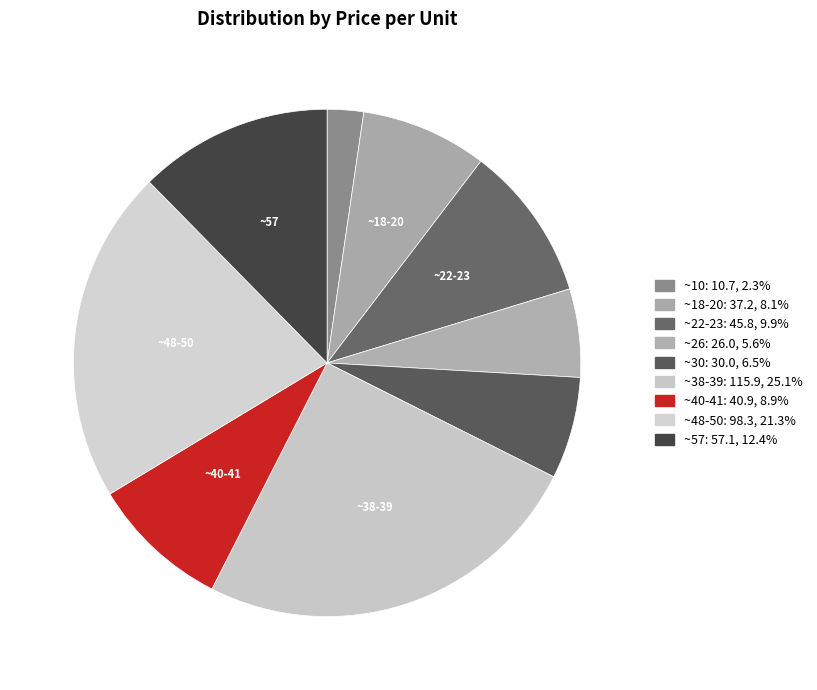

Count the number of slices in the pie.

9